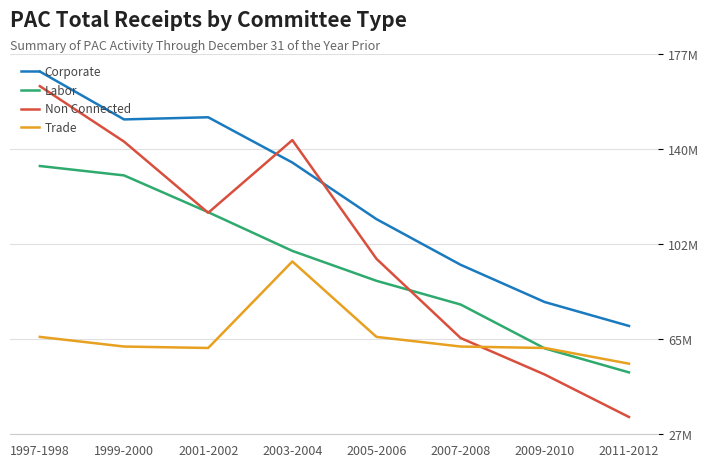

What are all the series names shown in the legend?

Corporate, Labor, Non Connected, Trade